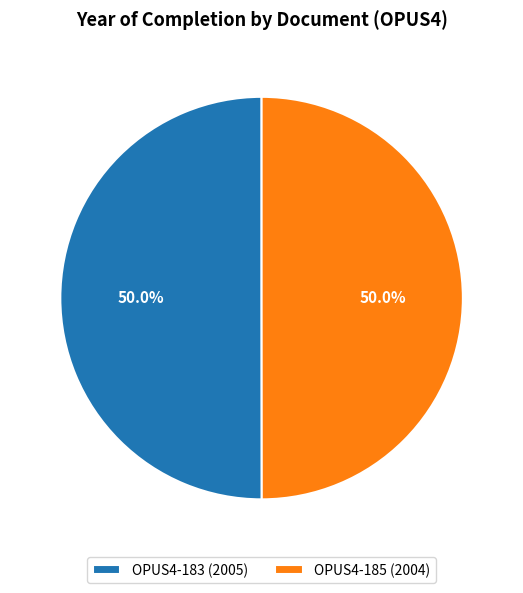

What portion of the pie excludes OPUS4-183?

50.0%